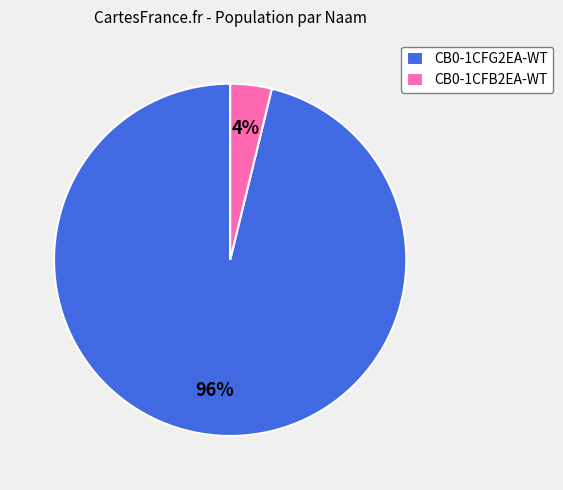

True or false: CB0-1CFB2EA-WT accounts for 12% of the total.

False